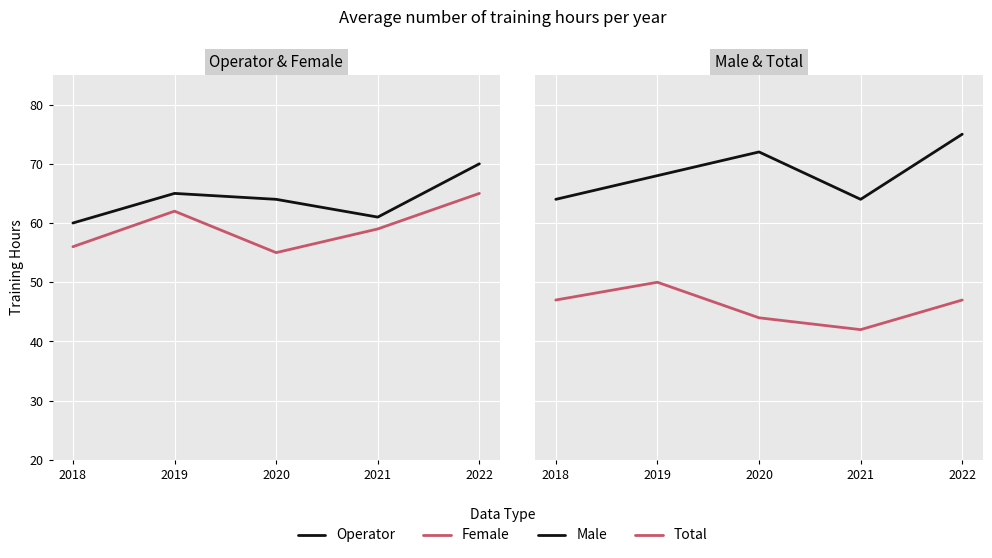

At which category does Total reach its first local peak?

2019